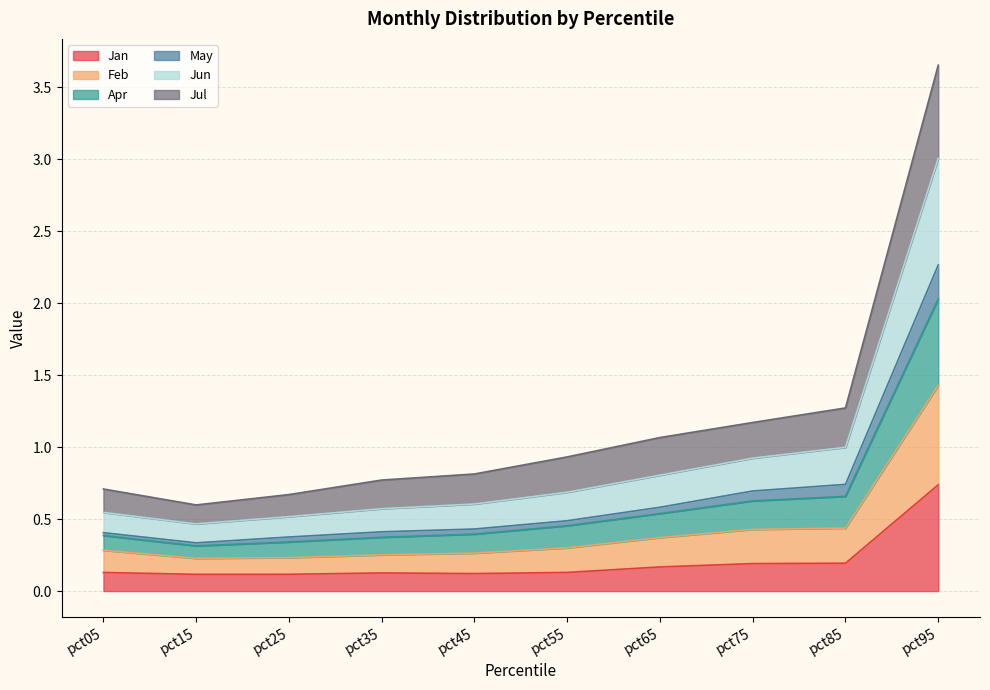

Read the May value at pct05.

0.4